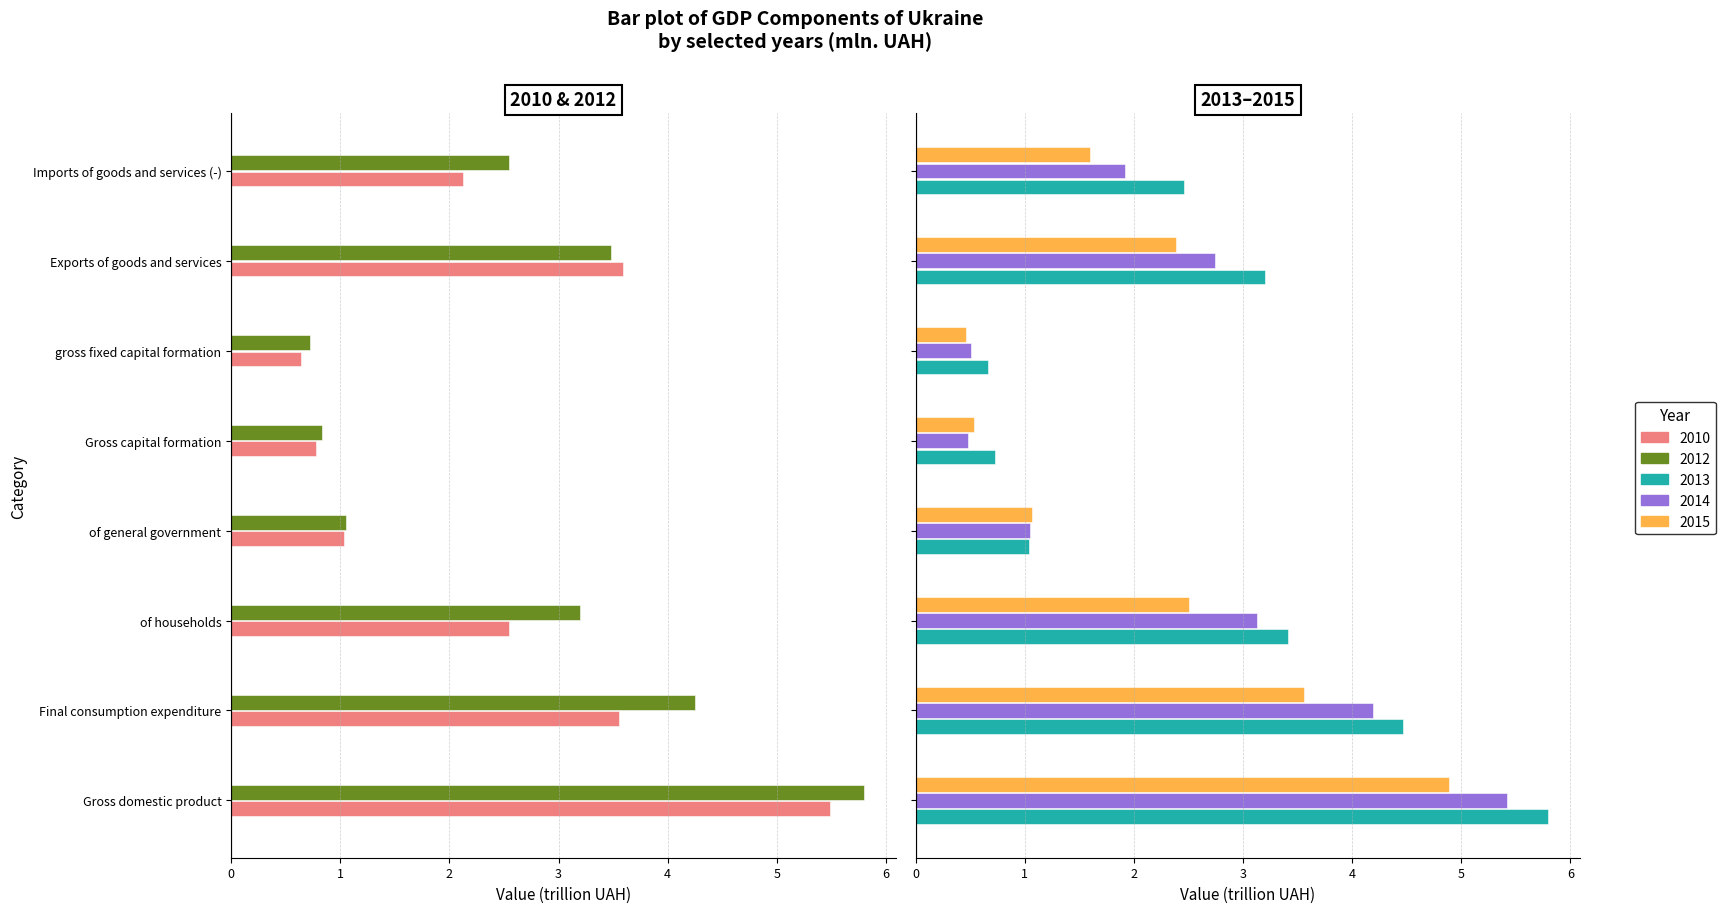

Rank the series at of households from lowest to highest value.

2015, 2010, 2014, 2012, 2013